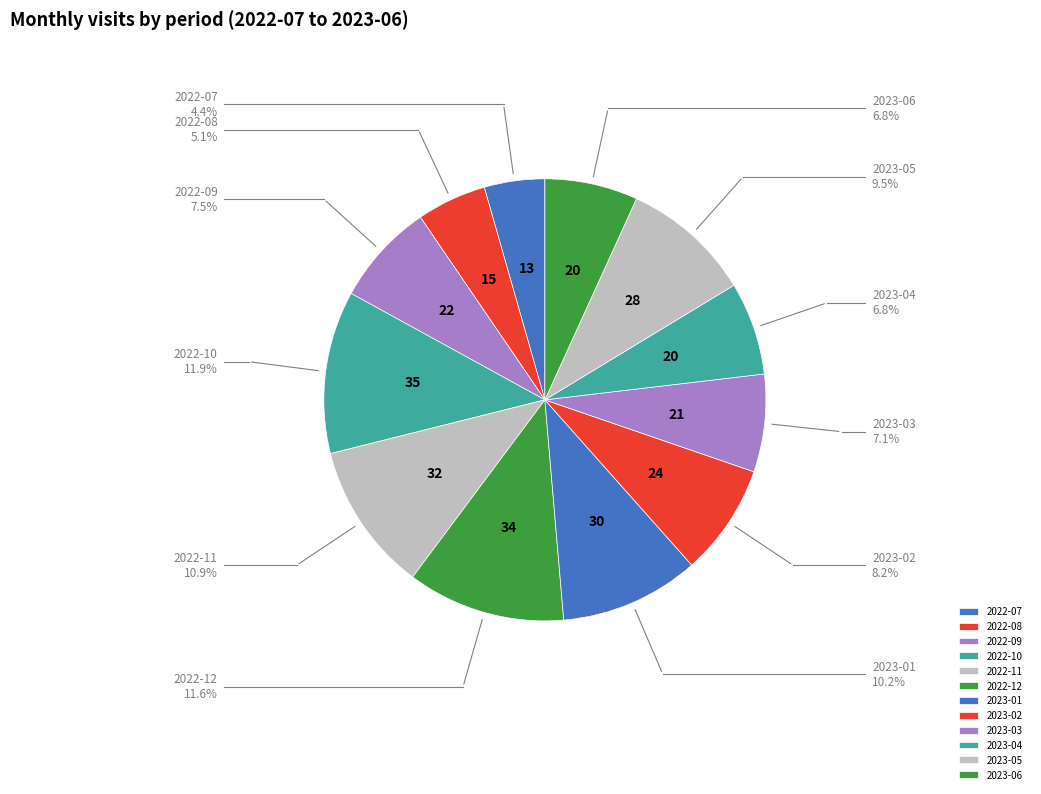

How many segments does this pie chart have?

12